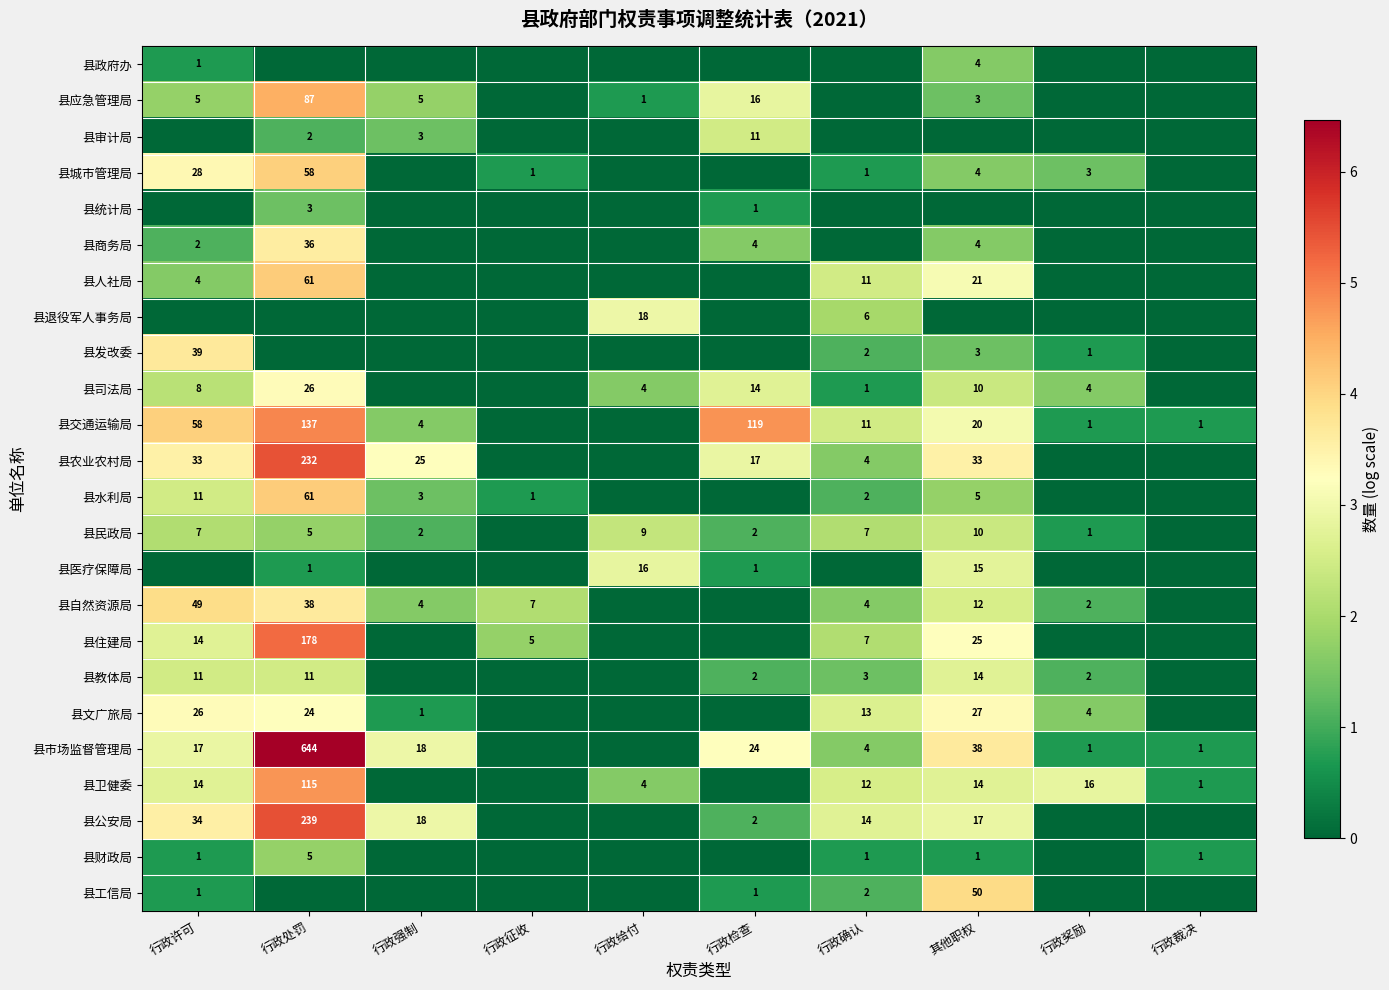

Which has a higher value, 行政确认 or 行政处罚?

行政确认